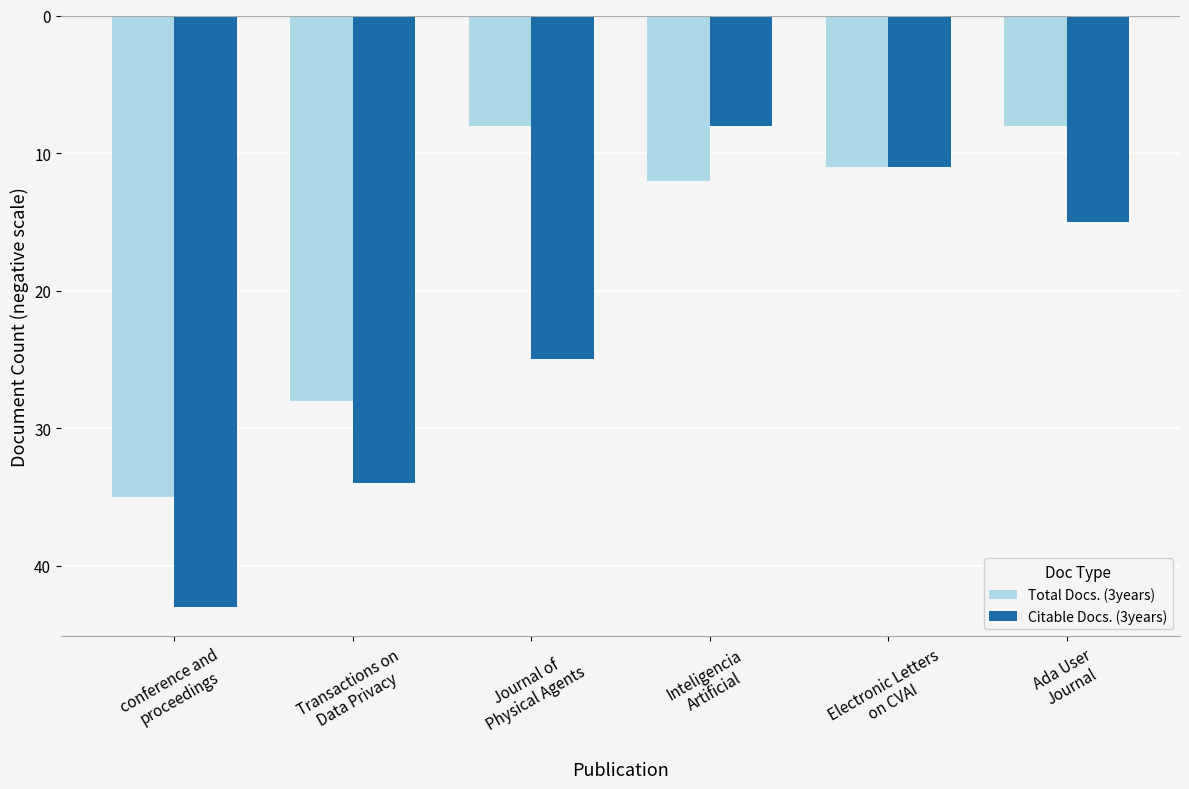

What are all the series names shown in the legend?

Total Docs. (3years), Citable Docs. (3years)